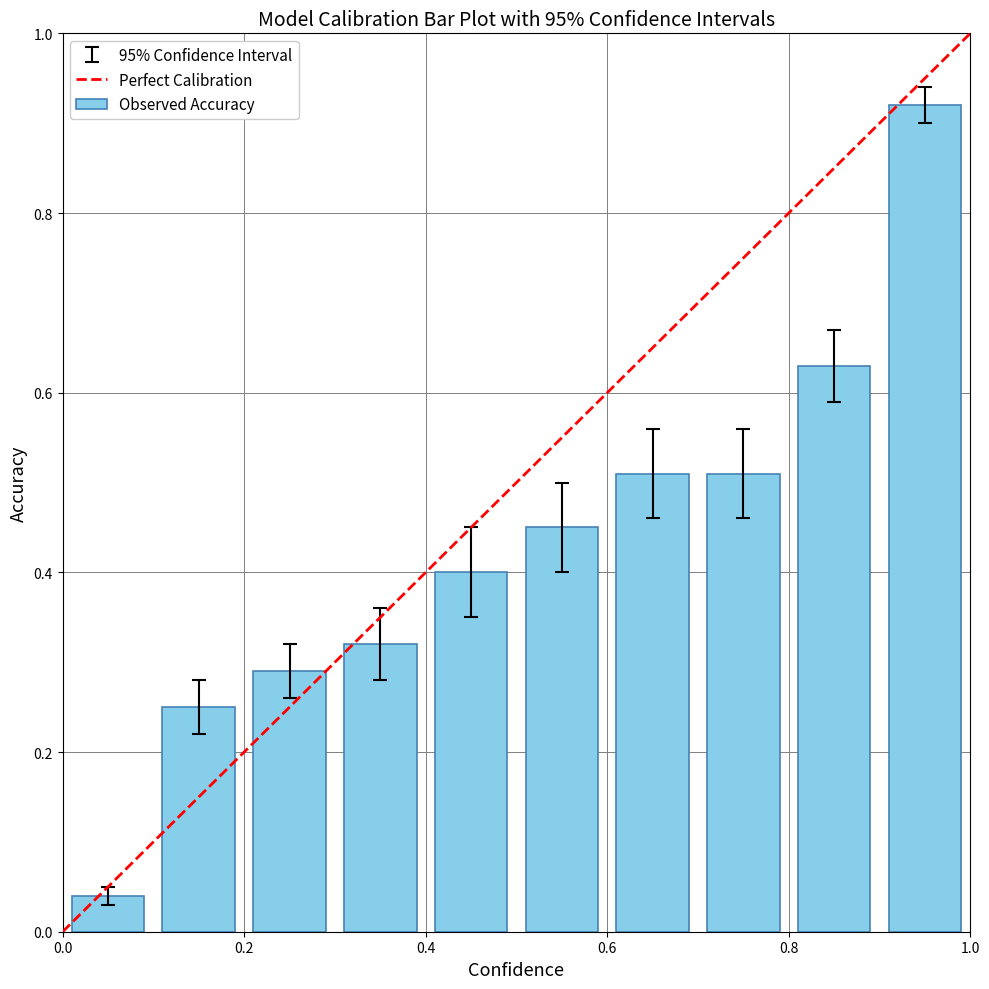

What is the sum of all values?

4.3